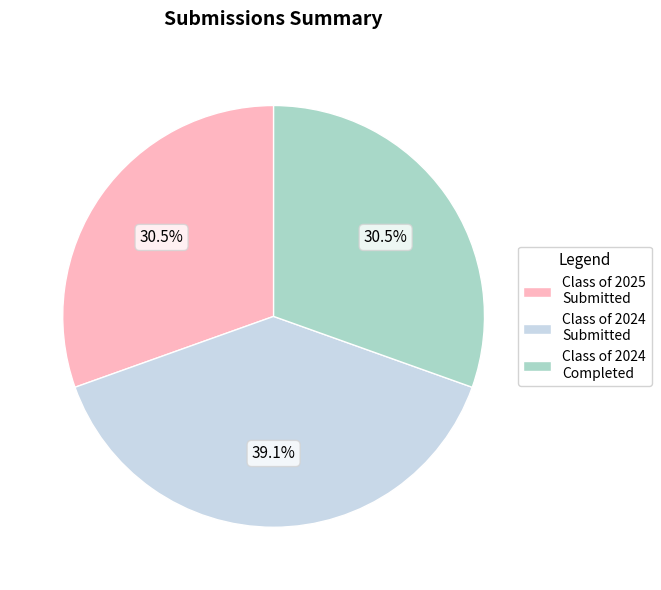

Count the number of slices in the pie.

3